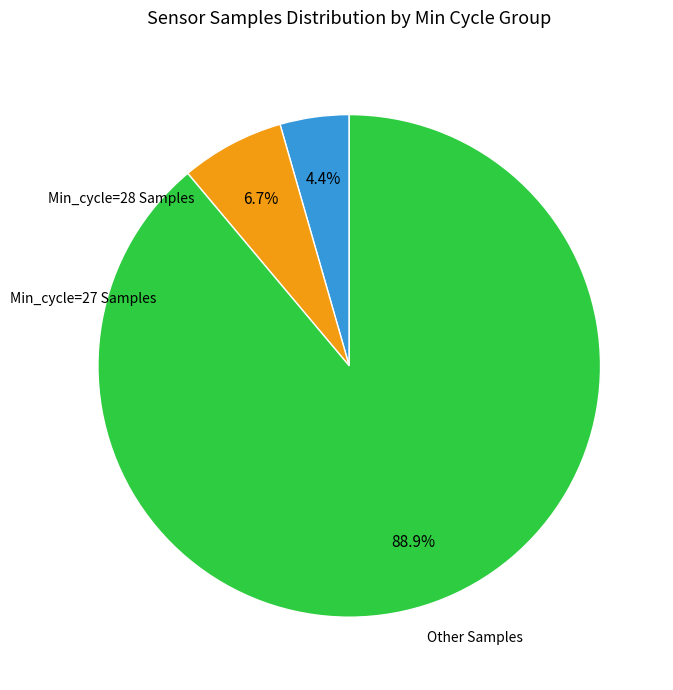

Is there a majority slice in this chart?

Yes